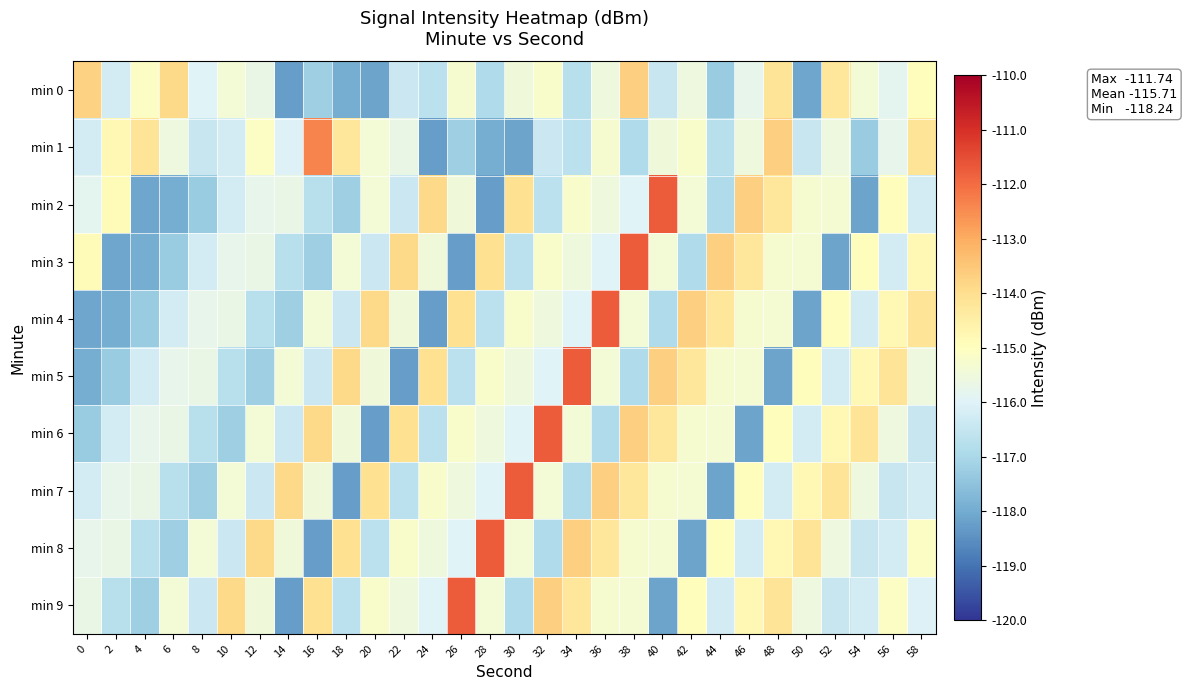

Count the number of data series in this chart.

10